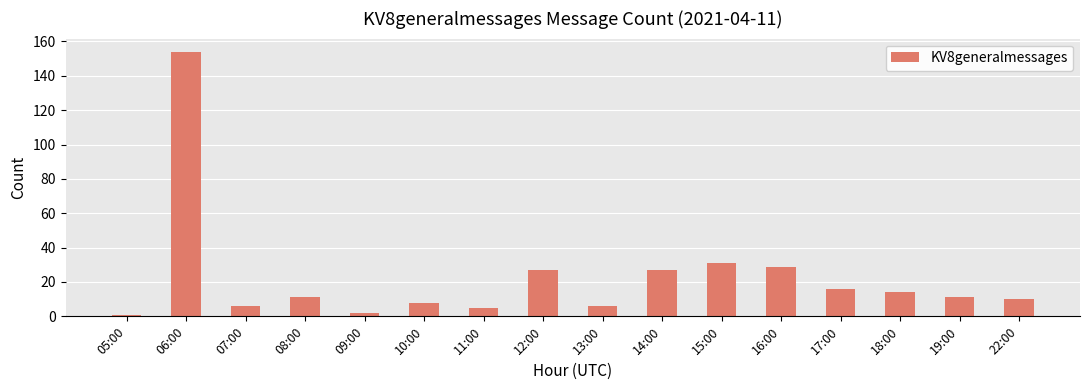

What is the greatest value displayed?

154